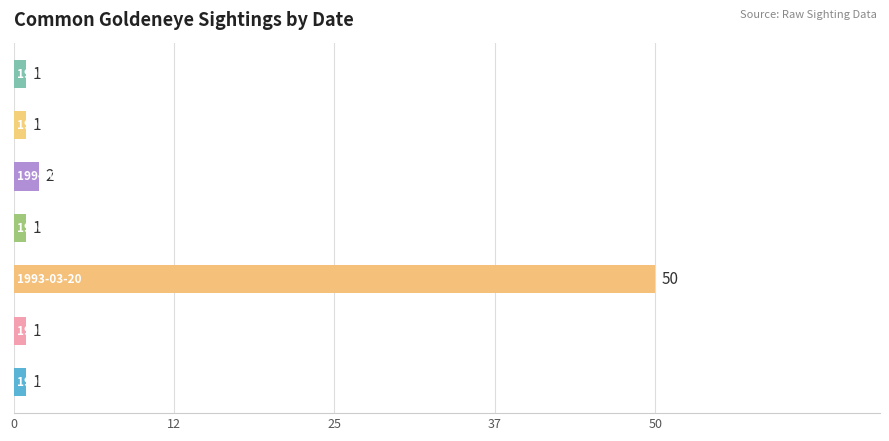

What is the difference between the maximum and minimum values?

49